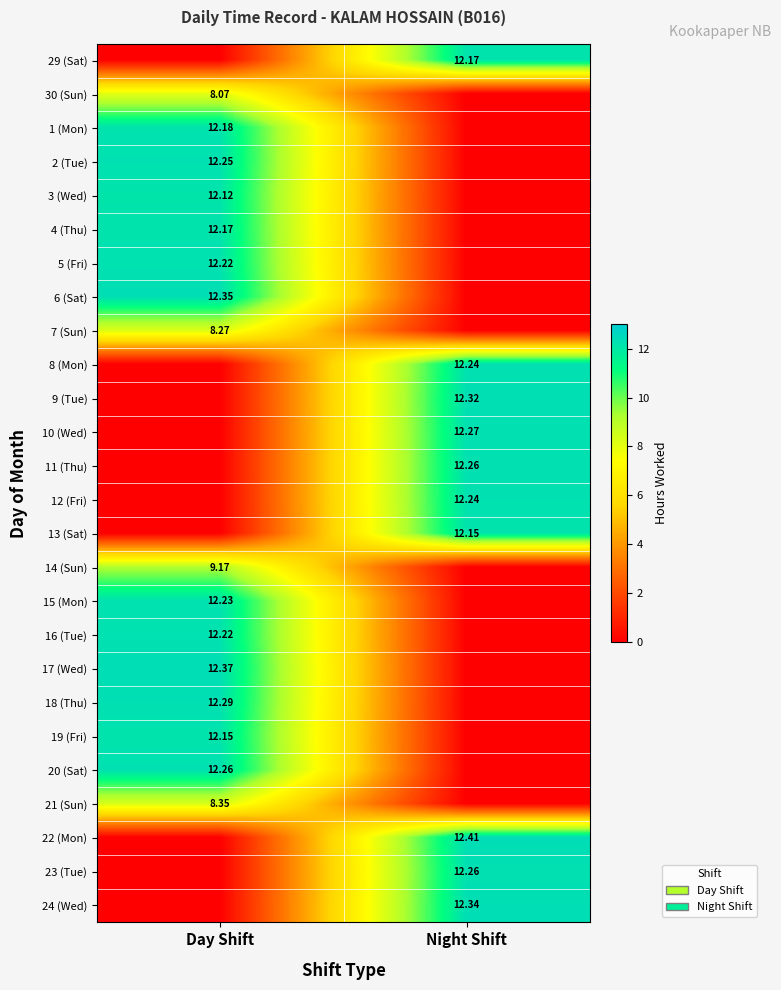

What is the difference between the 6 (Sat) values at Day Shift and Night Shift?

12.3